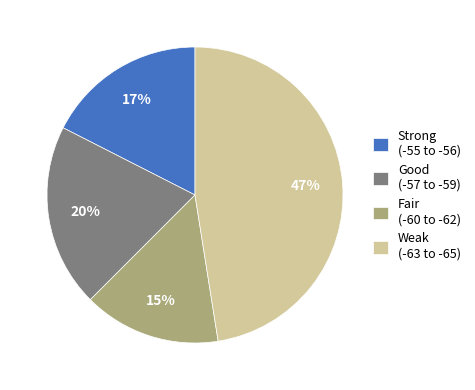

To the nearest percent, what portion does Strong (-55 to -56) represent?

17%